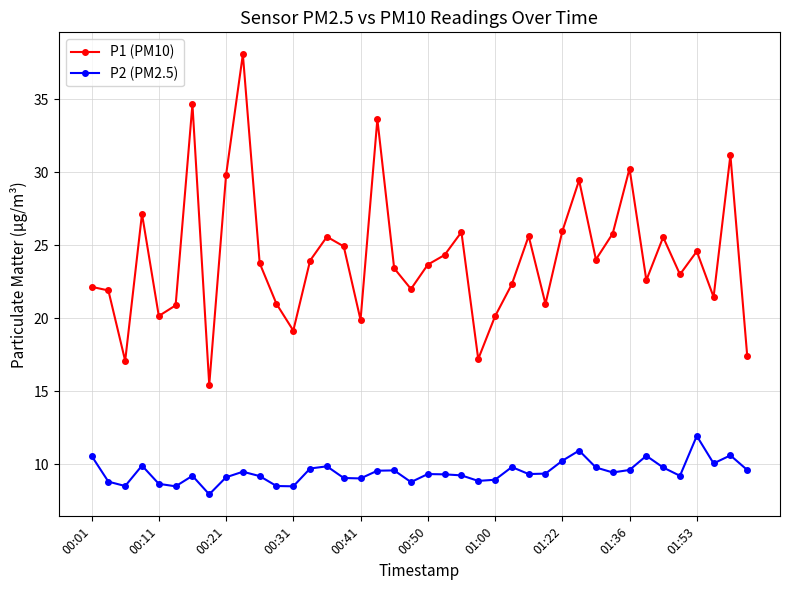

True or false: P1 (PM10) and P2 (PM2.5) intersect in this chart.

False